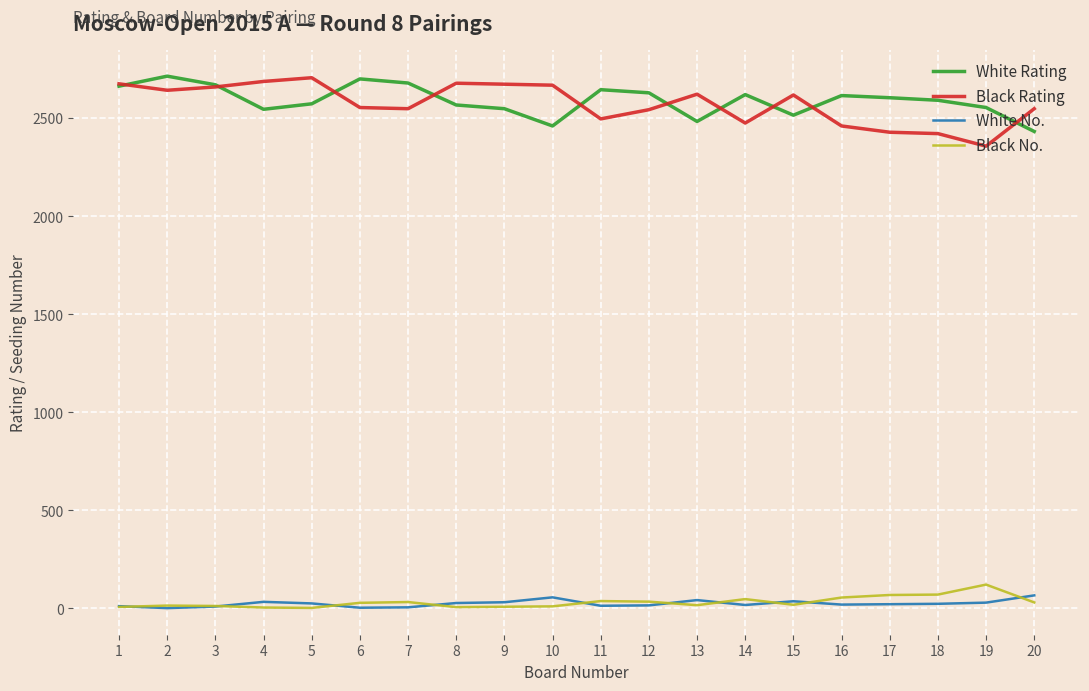

True or false: Black No. and Black Rating intersect in this chart.

False